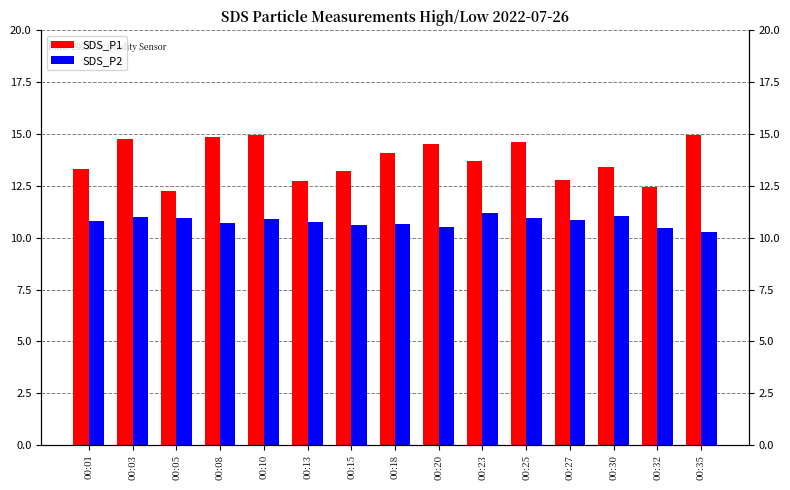

Count the number of categories in the chart.

15